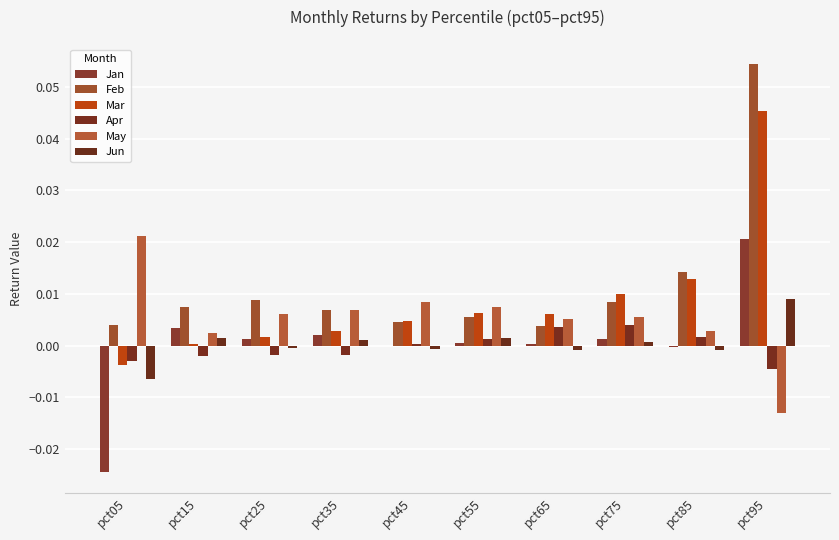

How many distinct data groups are displayed?

6